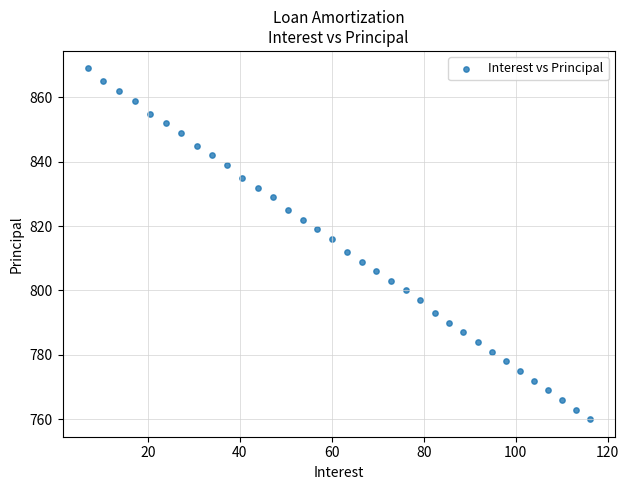

What is the range of Y values (max minus min)?

109